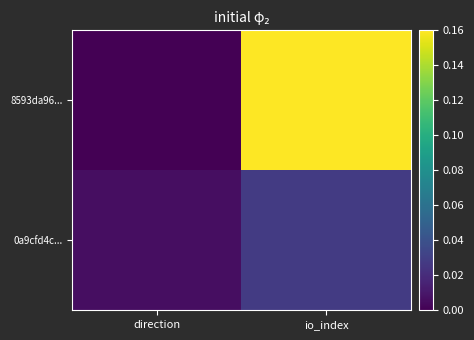

Which series changed the most between direction and io_index?

8593da96...